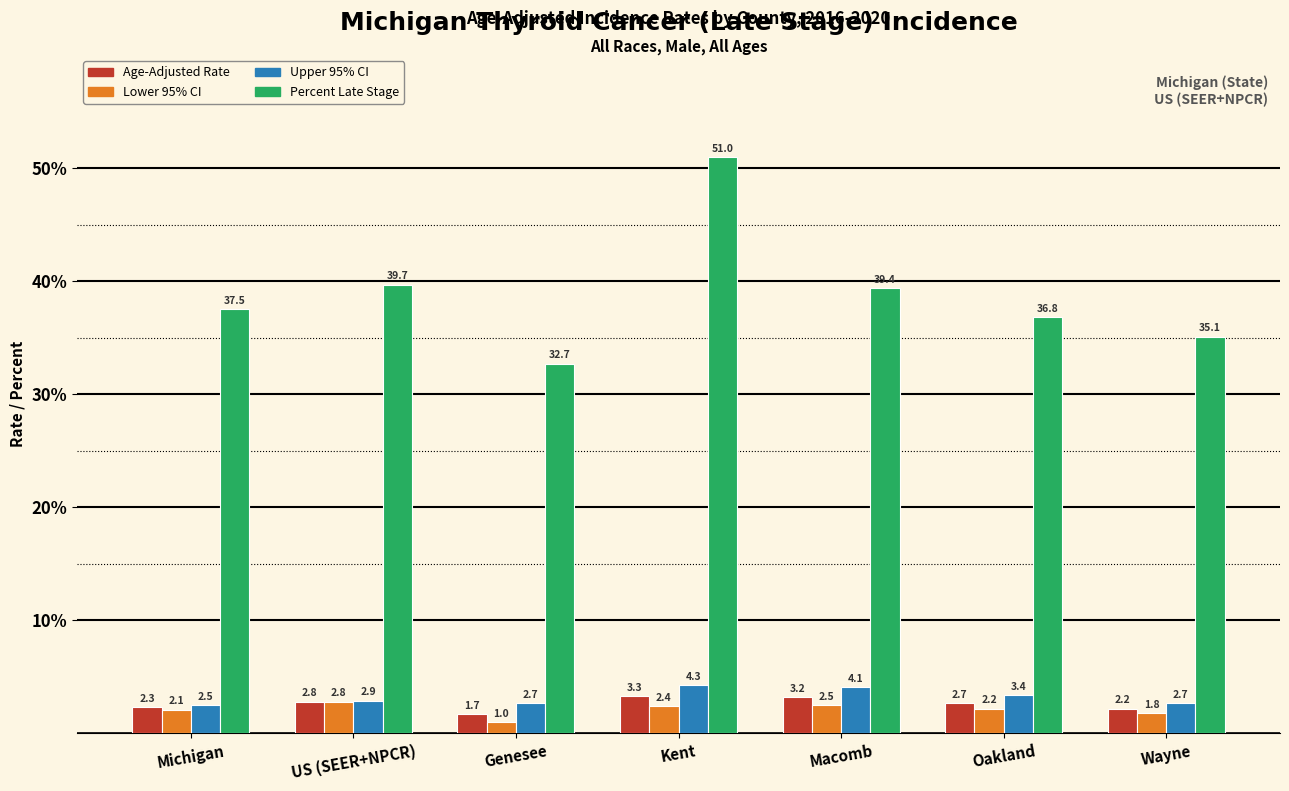

Reading right to left, list all the values displayed in this chart.

Age-Adjusted Rate: 2.2	2.7	3.2	3.3	1.7	2.8	2.3
Lower 95% CI: 1.8	2.2	2.5	2.4	1.0	2.8	2.1
Upper 95% CI: 2.7	3.4	4.1	4.3	2.7	2.9	2.5
Percent Late Stage: 35.1	36.8	39.4	51.0	32.7	39.7	37.5